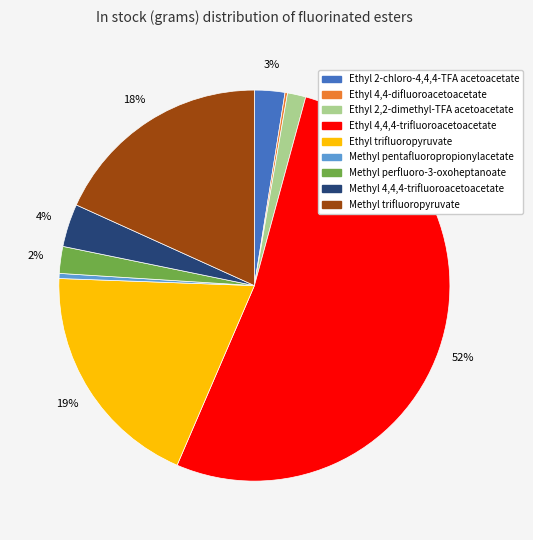

Is the sum of Ethyl 4,4,4-trifluoroacetoacetate and Methyl 4,4,4-trifluoroacetoacetate greater than half?

Yes